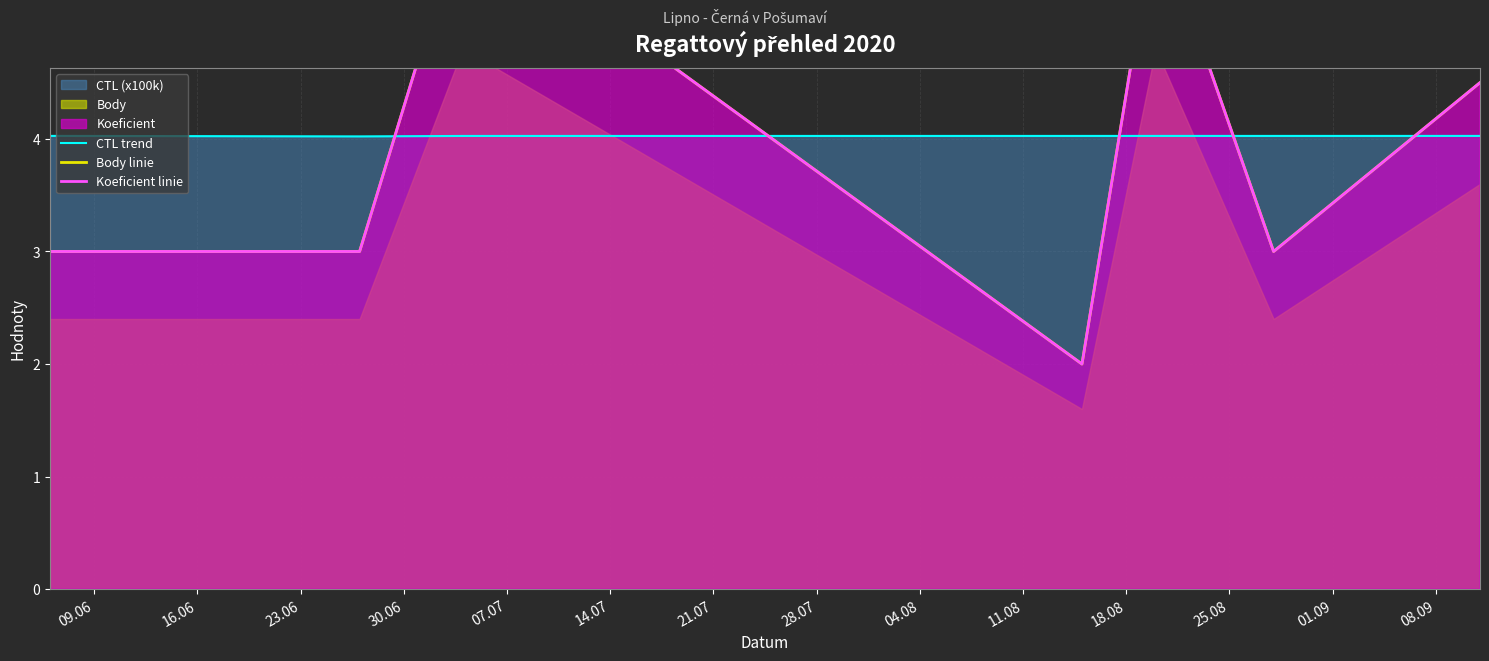

Which series has the largest total across all categories?

CTL trend